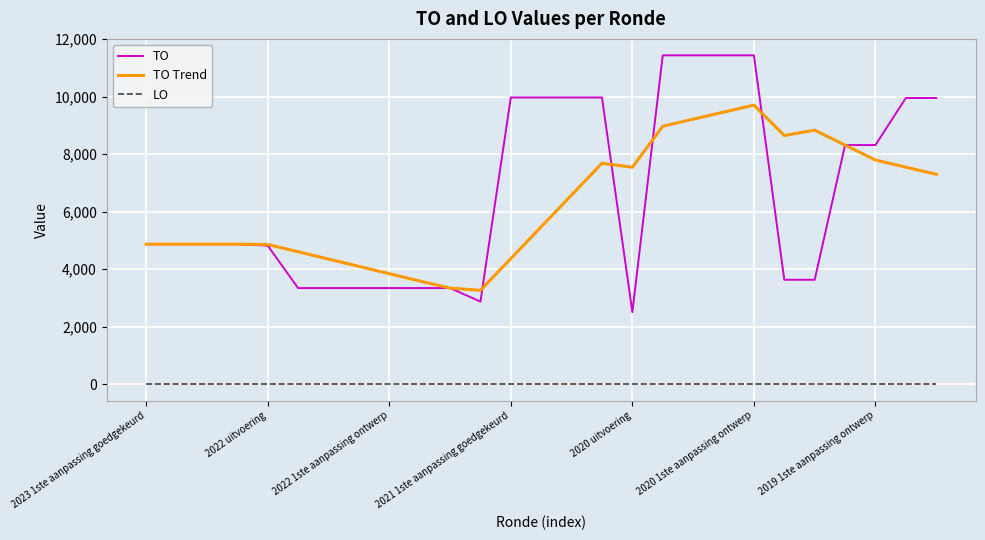

What is the greatest value displayed?

11432.0